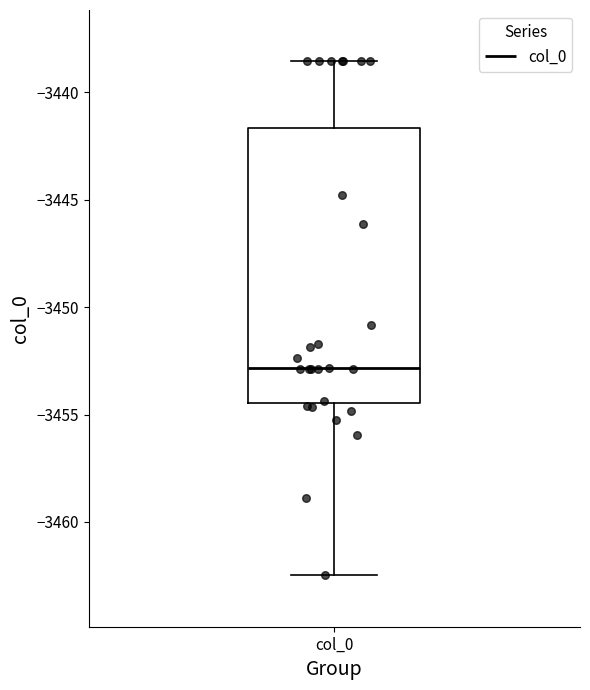

Read this box plot against the y-axis: the position of the median line, the range covered by the box, and the ends of both whiskers. The values are not printed on the chart, so give them approximately, as read against the axis.

median -3453.0, box -3454.5 to -3441.5, whiskers -3462.5 to -3438.5